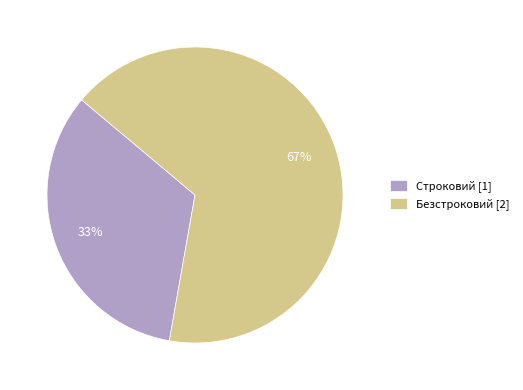

The Безстроковий slice represents 67% of the pie. True or false?

True